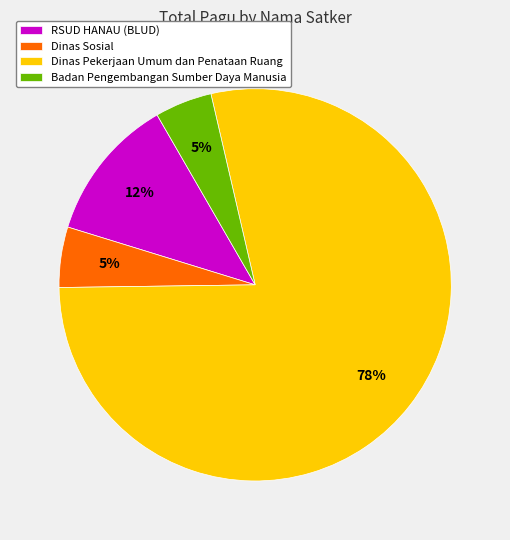

To the nearest percent, what is the average slice percentage?

25%